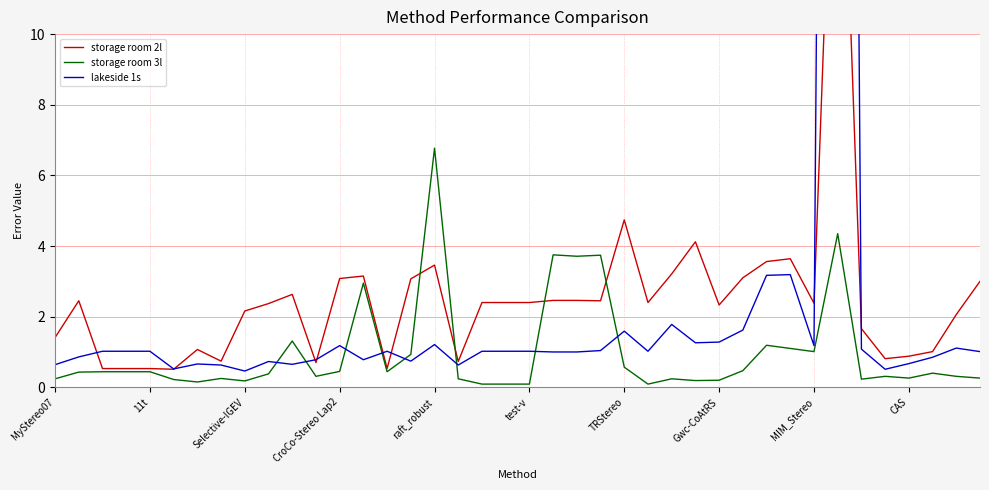

What is the label of the 29th point from the right?

11